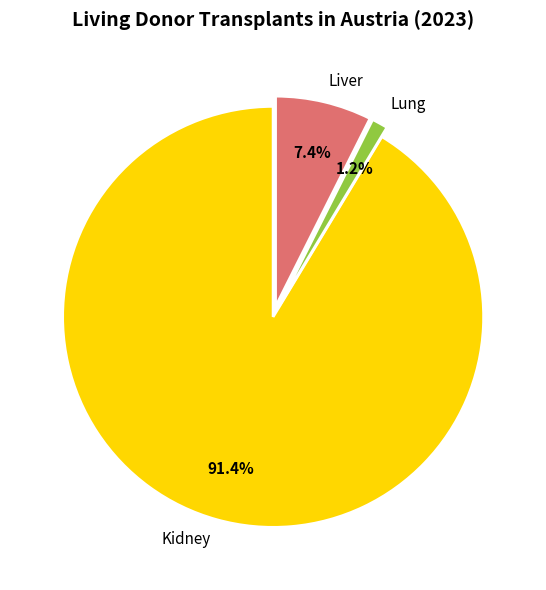

Is Liver the majority of the pie?

No